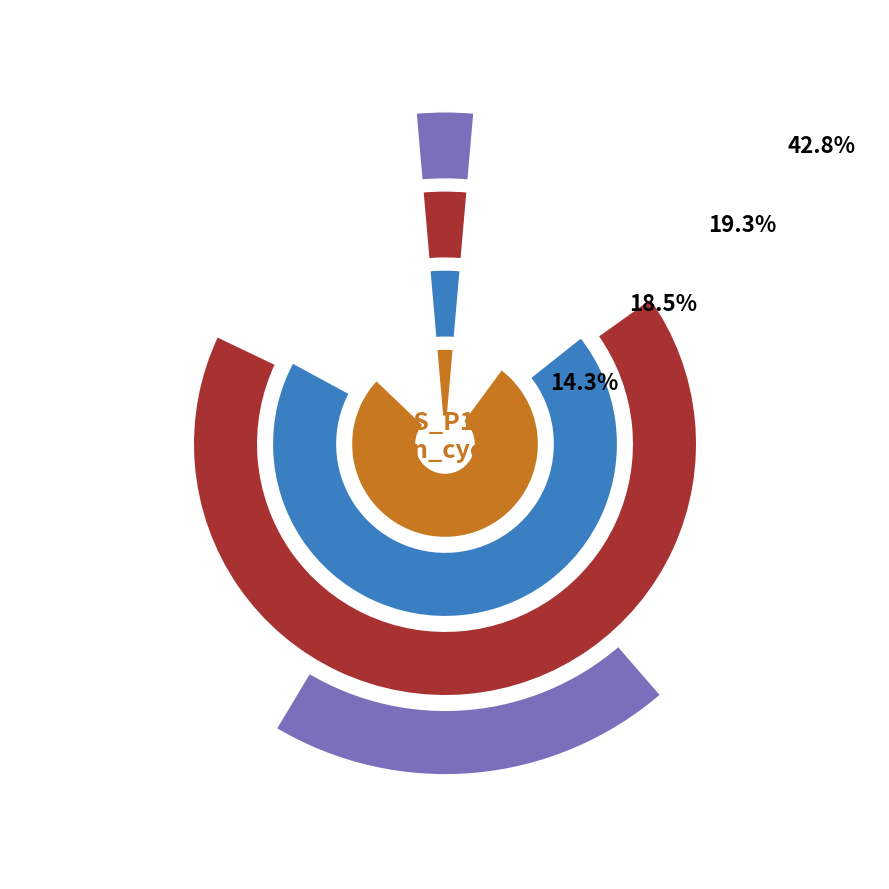

Is there a majority slice in this chart?

No